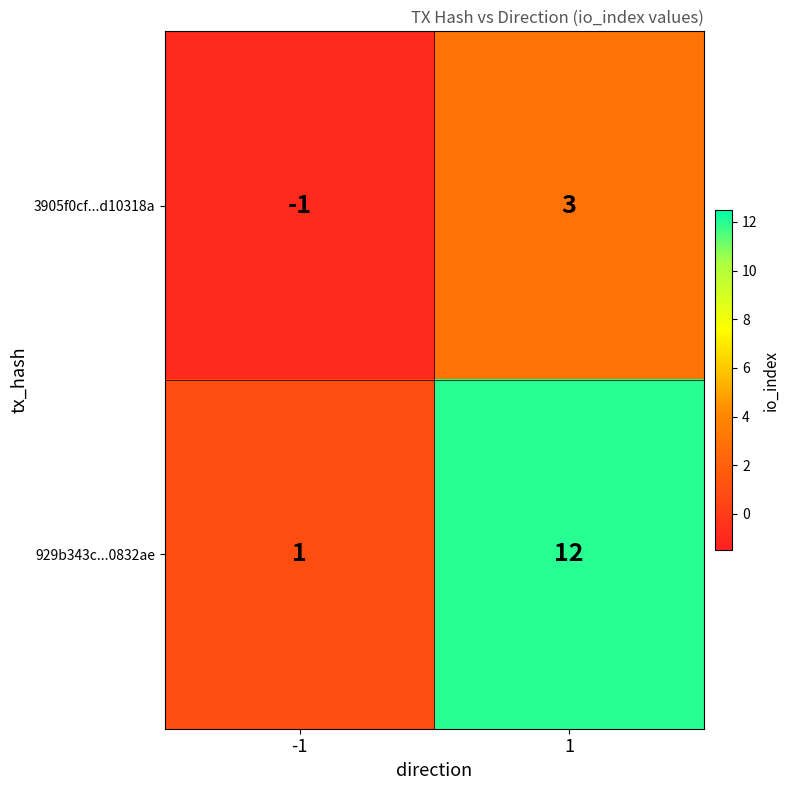

Which series has the widest spread of values?

929b343c...0832ae